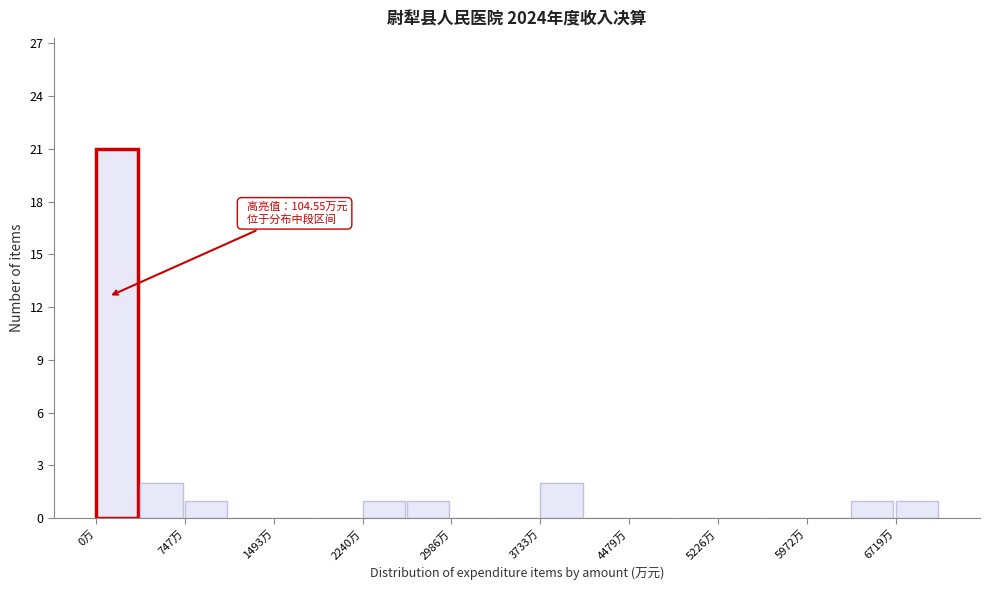

Read against the x-axis, roughly where is the centre of the tallest bar?

200